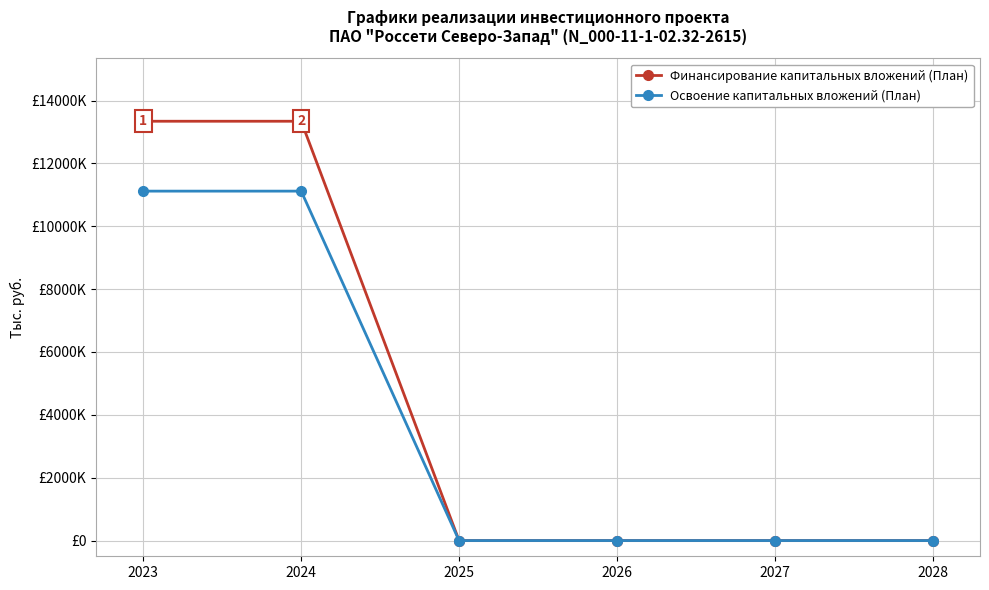

The Освоение капитальных вложений (План) series shows 0 at 2028. True or false?

True